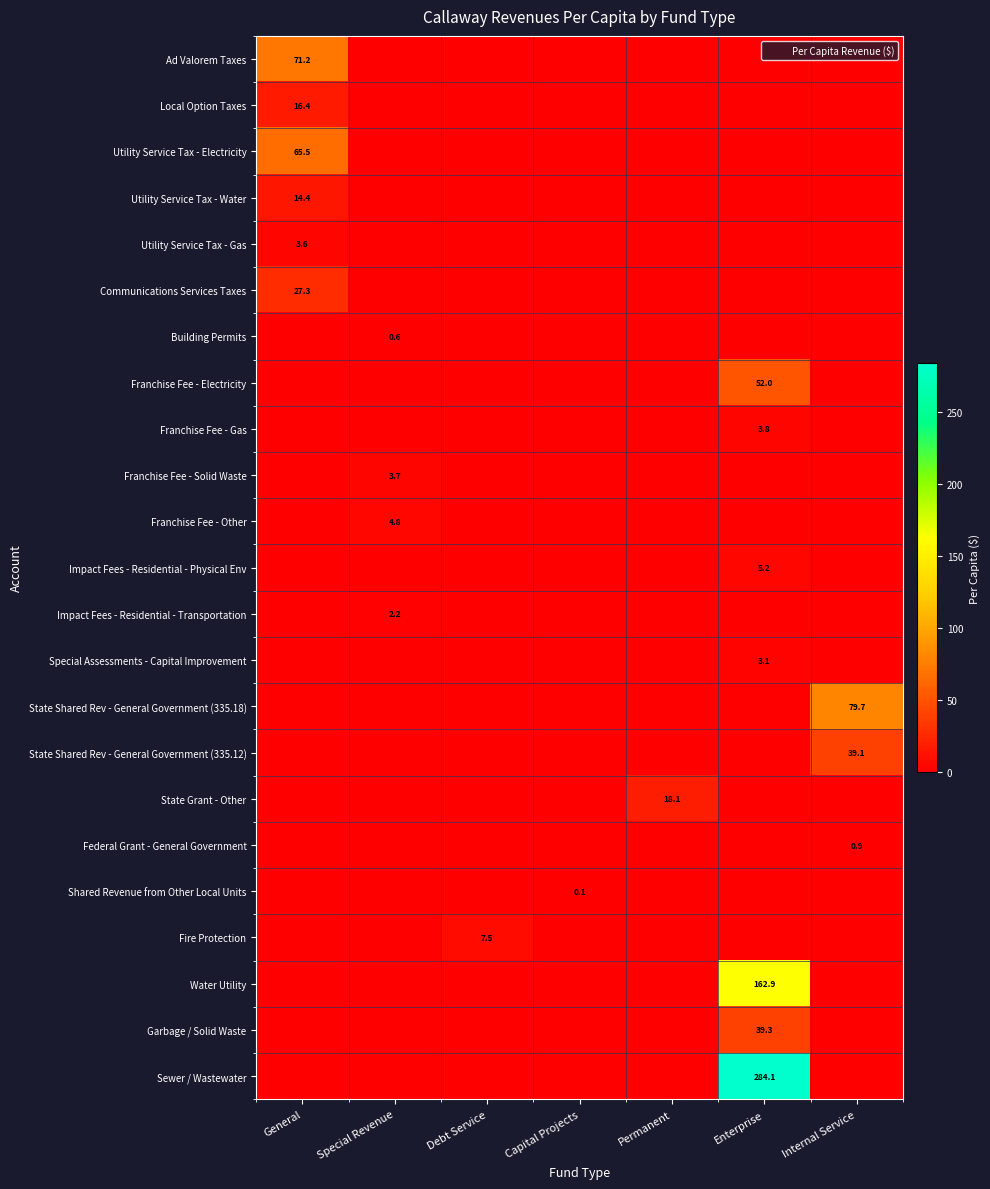

What is the difference between the maximum and minimum values in the Sewer / Wastewater series?

284.1